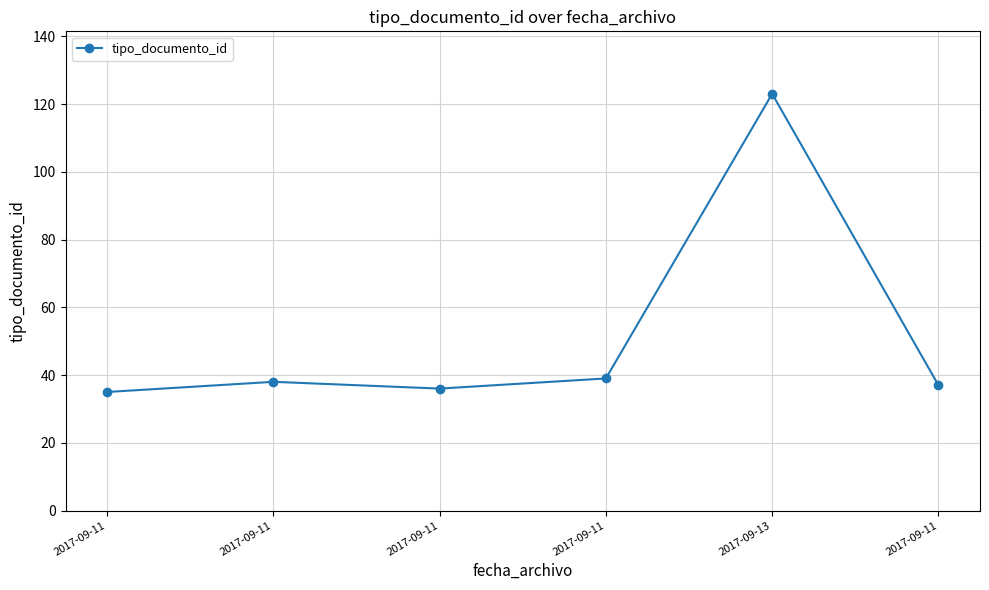

What is the sum of the values at 2017-09-11 and 2017-09-11?

74